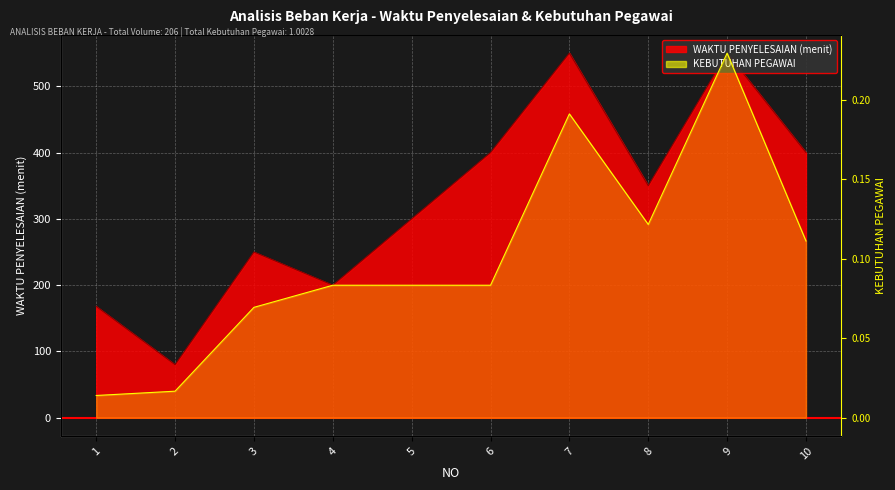

How many categories are shown in the chart?

10